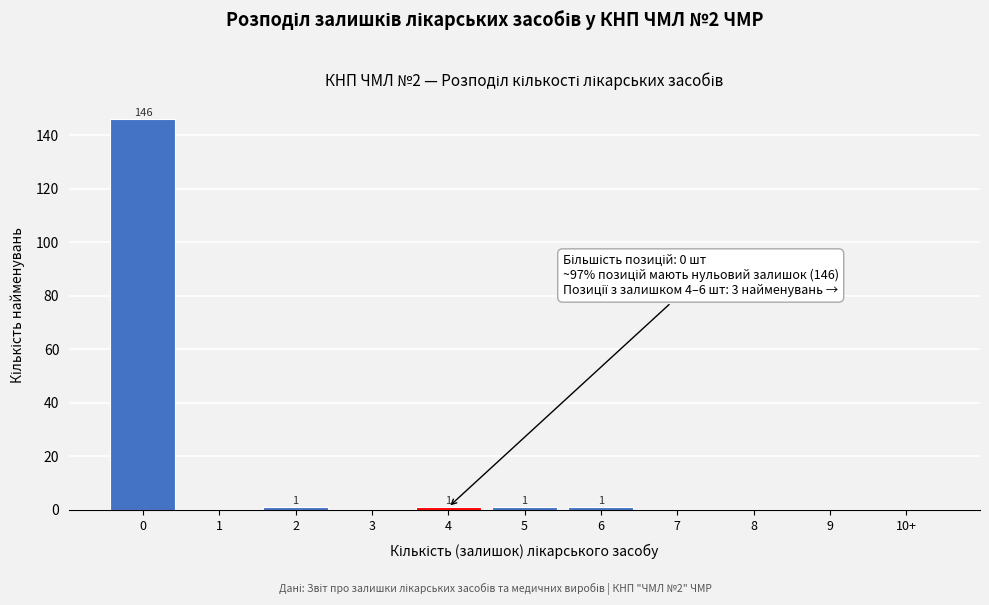

Reading right to left, extract all data points from this chart.

10+=0	9=0	8=0	7=0	6=1	5=1	4=1	3=0	2=1	1=0	0=146